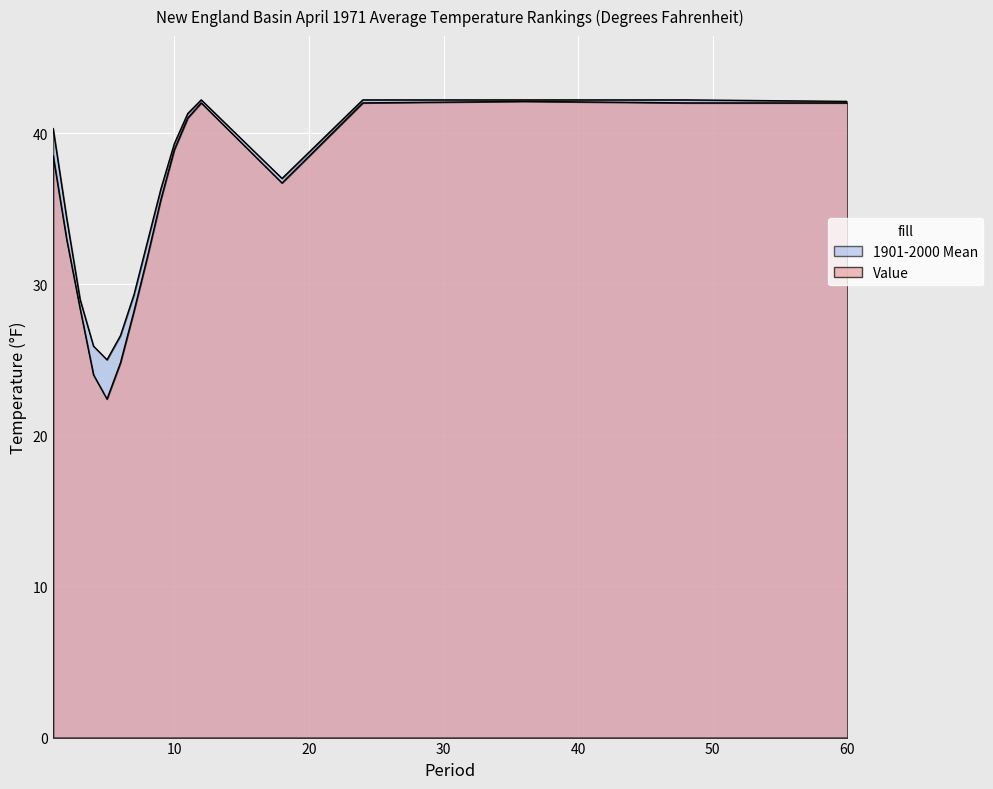

What is the value of the 1901-2000 Mean point at the 3rd from the left?

29.0